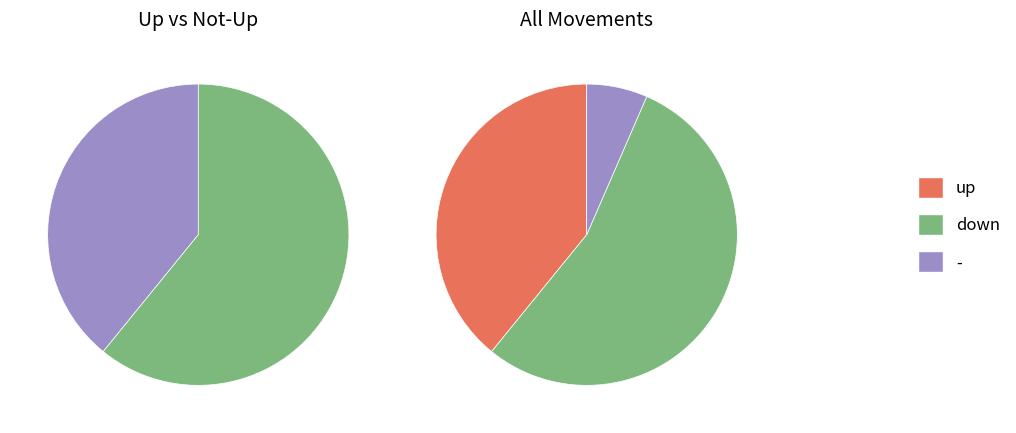

Is there a majority slice in this chart?

Yes